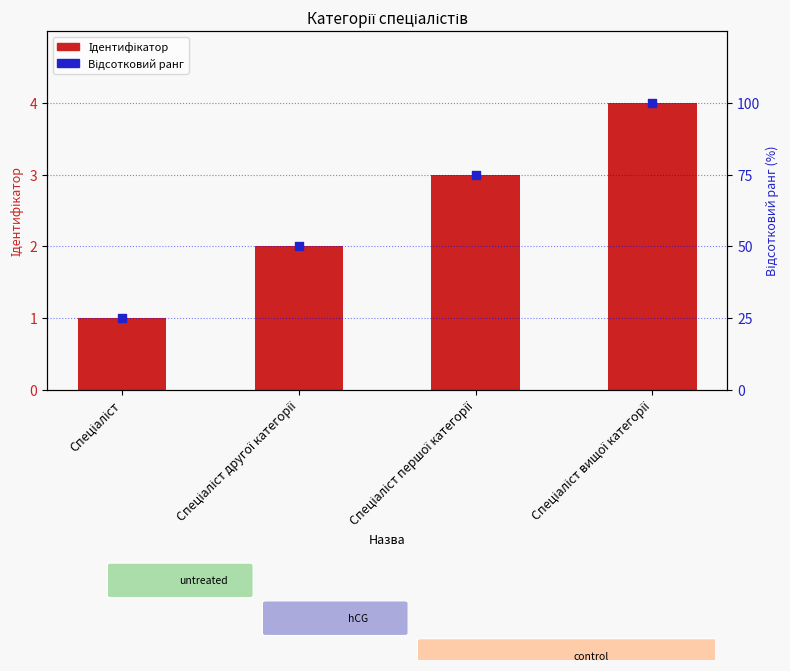

At which category is the sum across all series the highest?

Спеціаліст вищої категорії